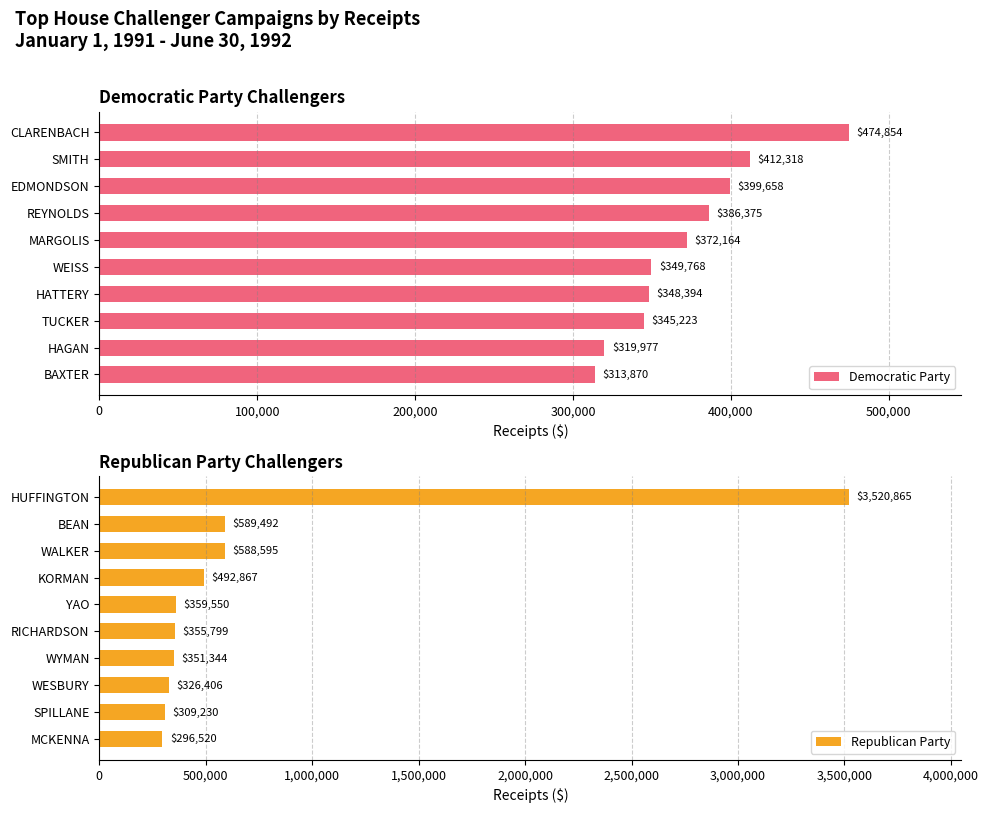

Count the number of data series in this chart.

2